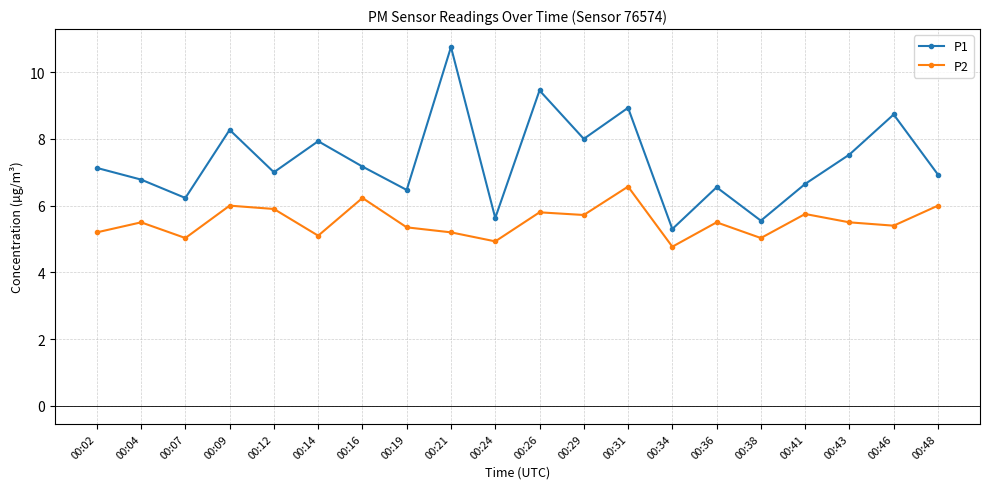

True or false: P1 and P2 intersect in this chart.

False